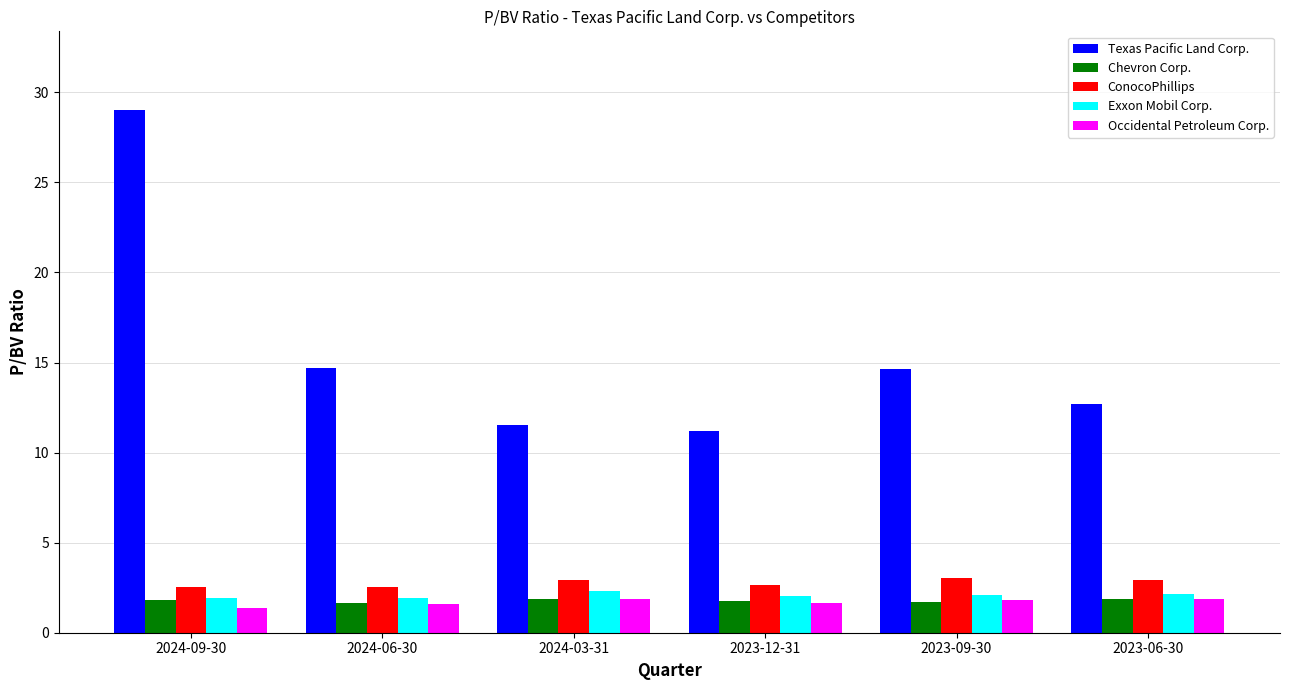

Does the chart contain stacked bars?

No